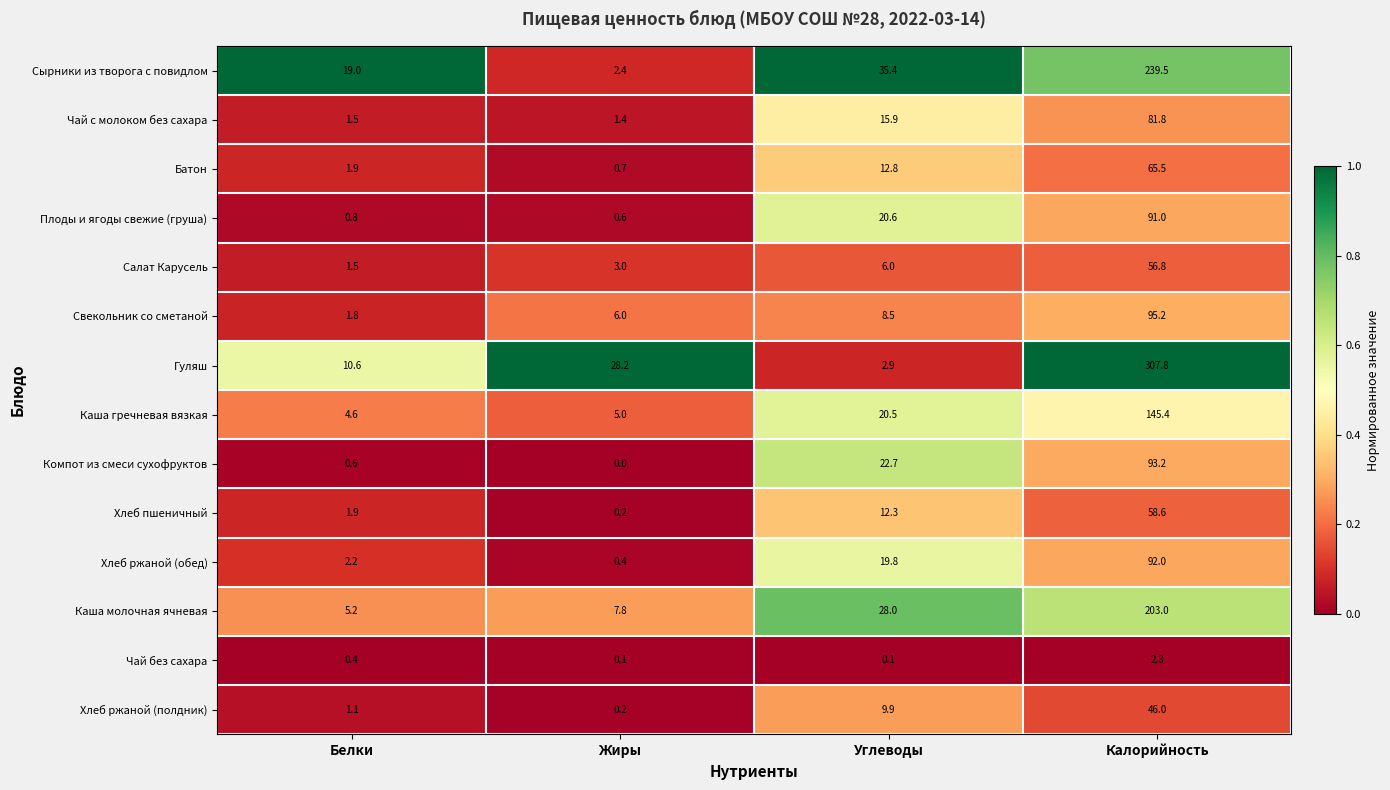

At Углеводы, list the series in order from smallest to largest.

Чай без сахара, Гуляш, Салат Карусель, Свекольник со сметаной, Хлеб ржаной (полдник), Хлеб пшеничный, Батон, Чай с молоком без сахара, Хлеб ржаной (обед), Каша гречневая вязкая, Плоды и ягоды свежие (груша), Компот из смеси сухофруктов, Каша молочная ячневая, Сырники из творога с повидлом